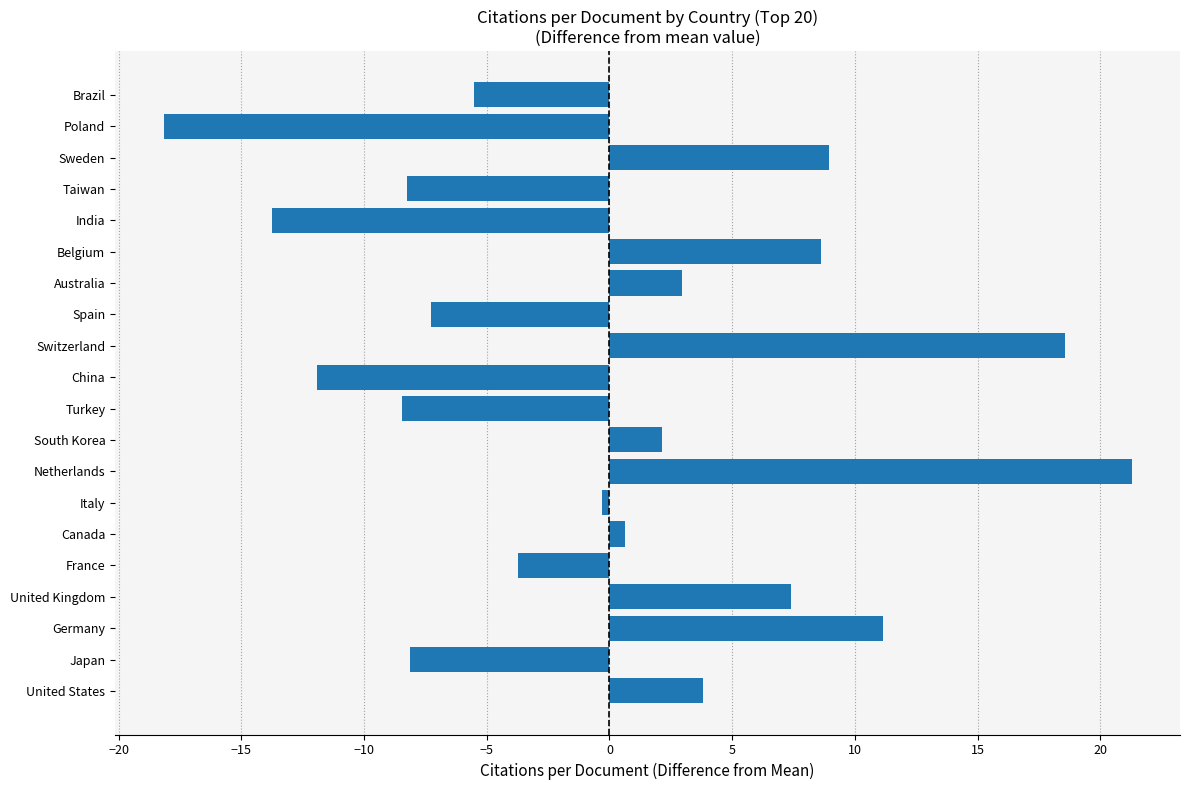

What is the change in value from United States to Poland?

-22.0